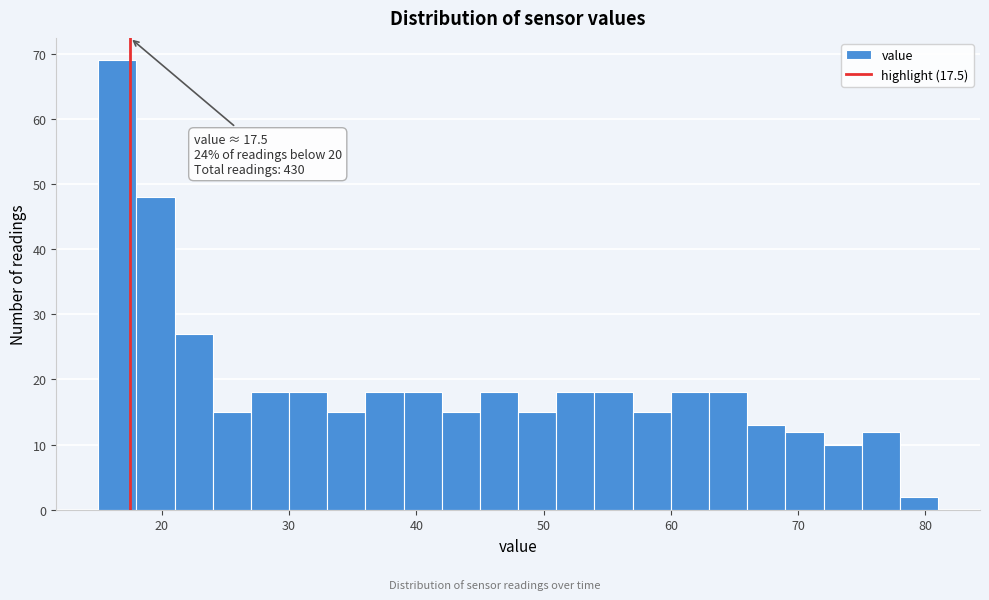

Around what value on the x-axis is the tallest bar? Give the approximate position of its centre, as read against the axis.

17